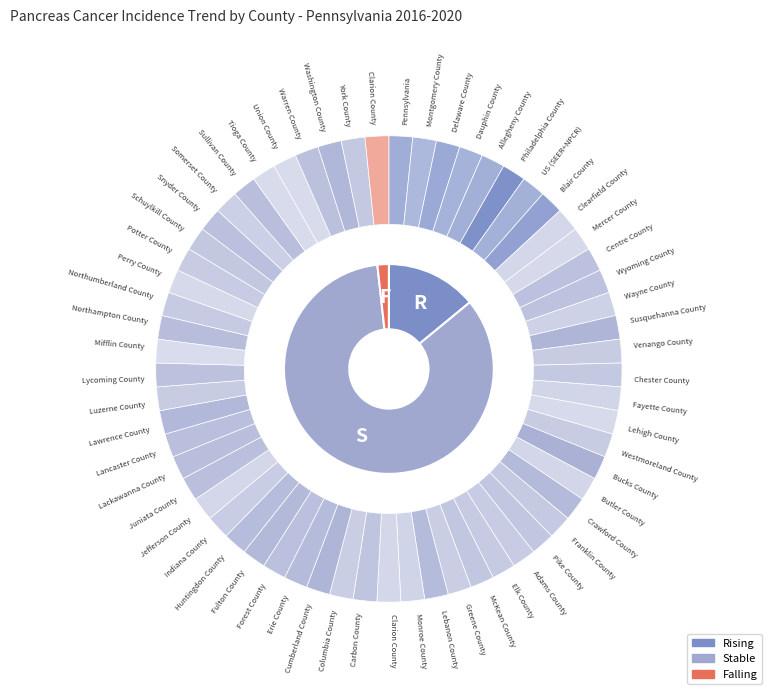

Rank the categories by value from highest to lowest.

stable, rising, falling